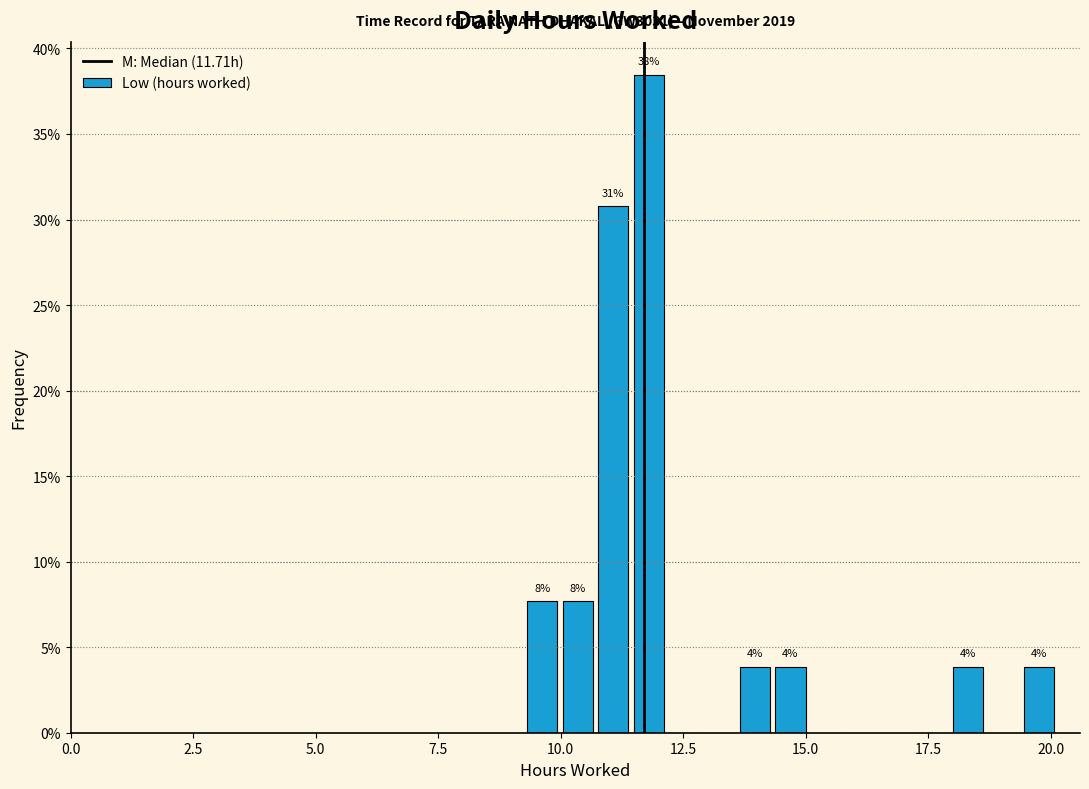

Read against the x-axis, roughly where is the centre of the tallest bar?

12.0